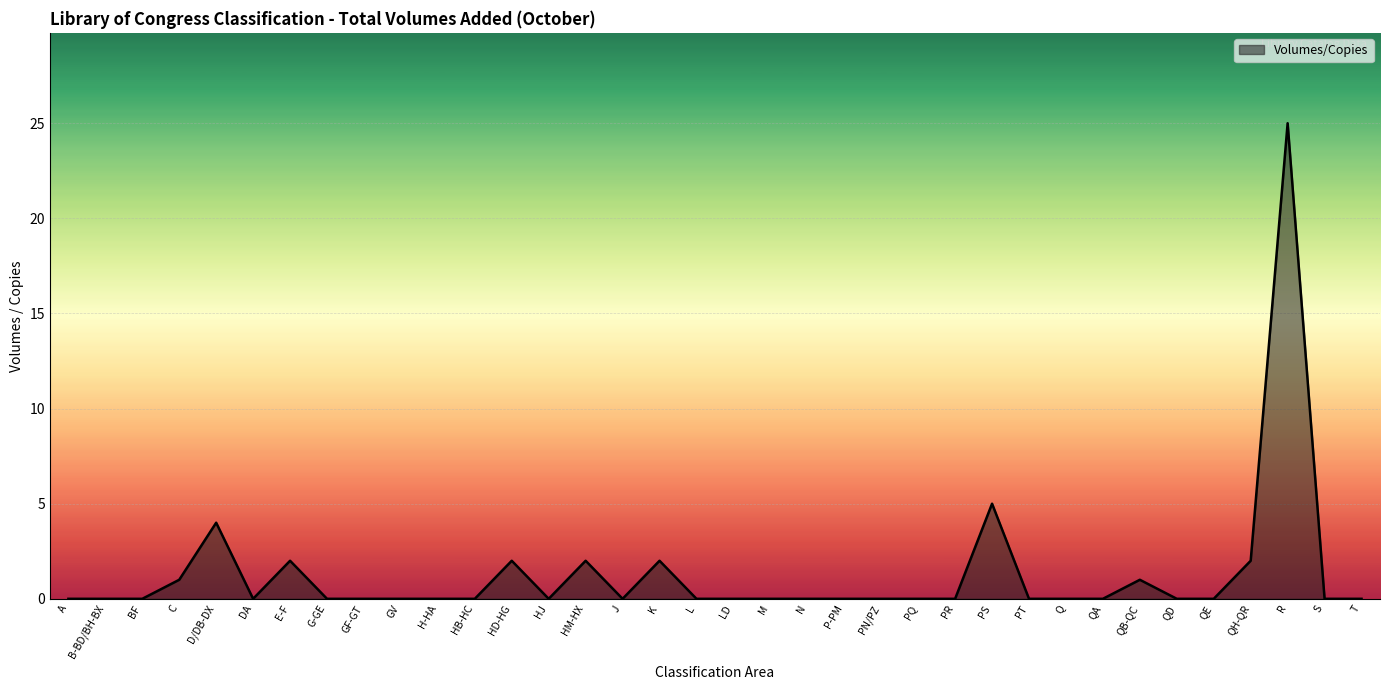

What is the difference between the values at PS and HM-HX?

3